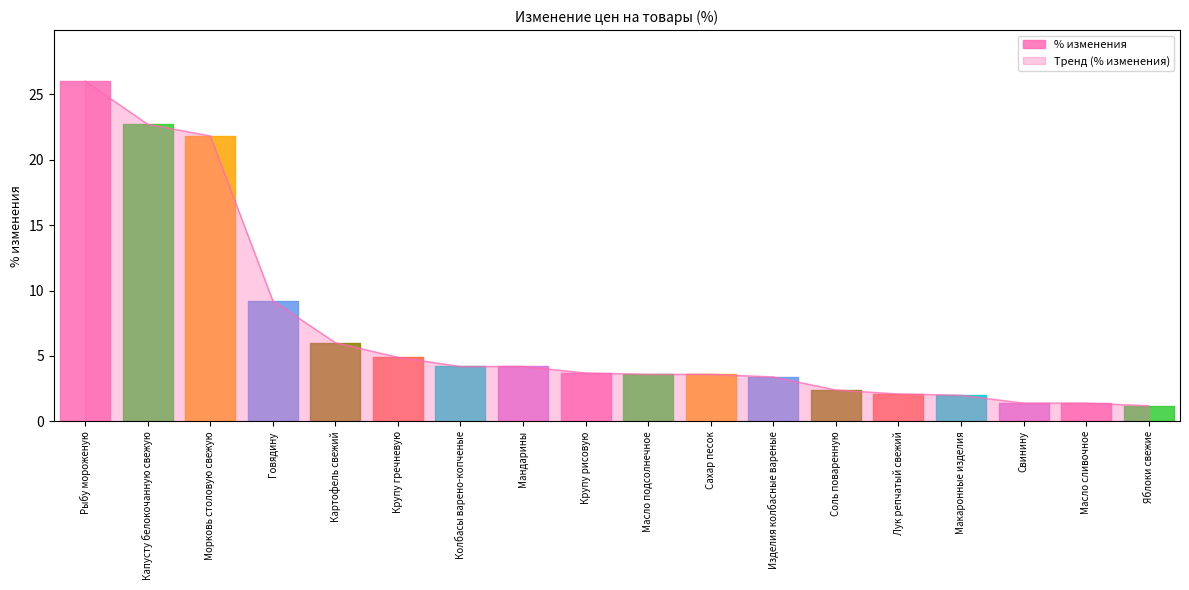

True or false: the data has more than 1 interior local peaks.

False